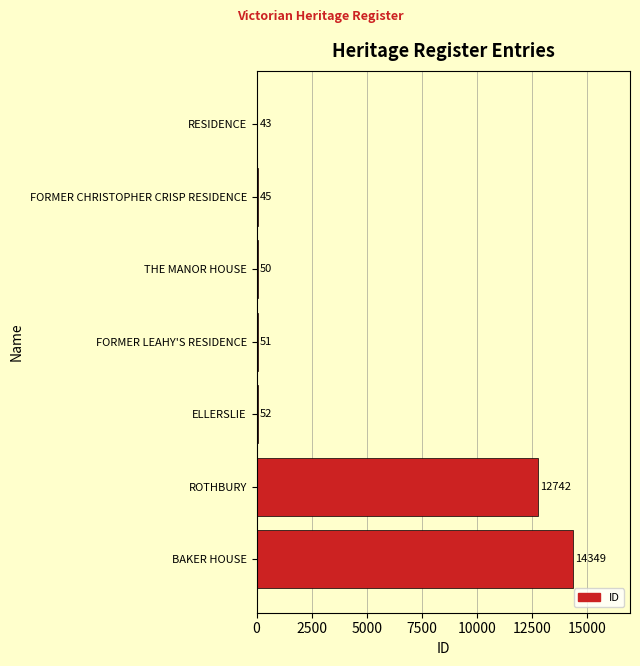

What is the sum of all values?

27332